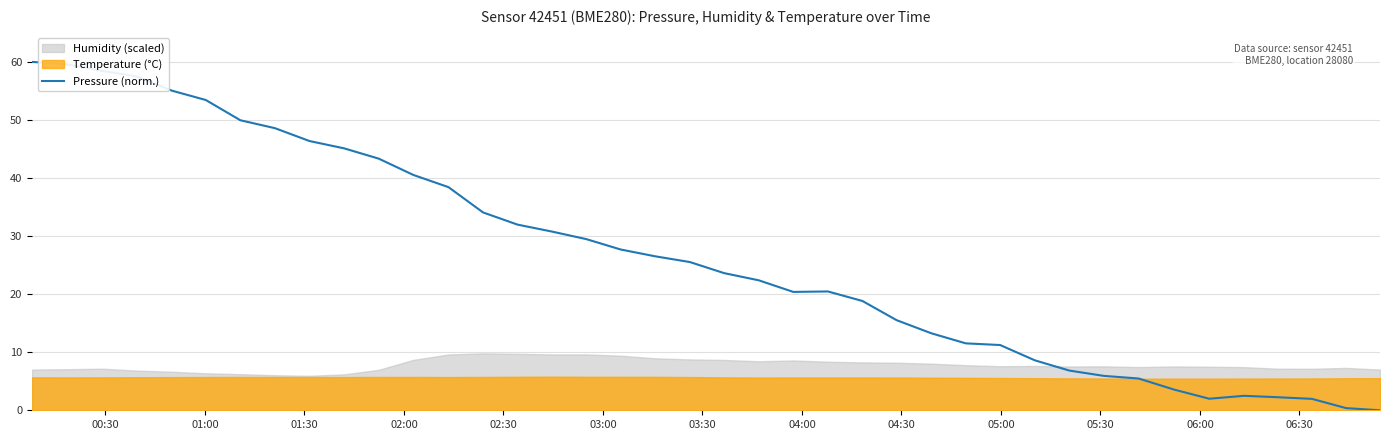

What is the highest value of the Pressure (norm.) series?

60.0